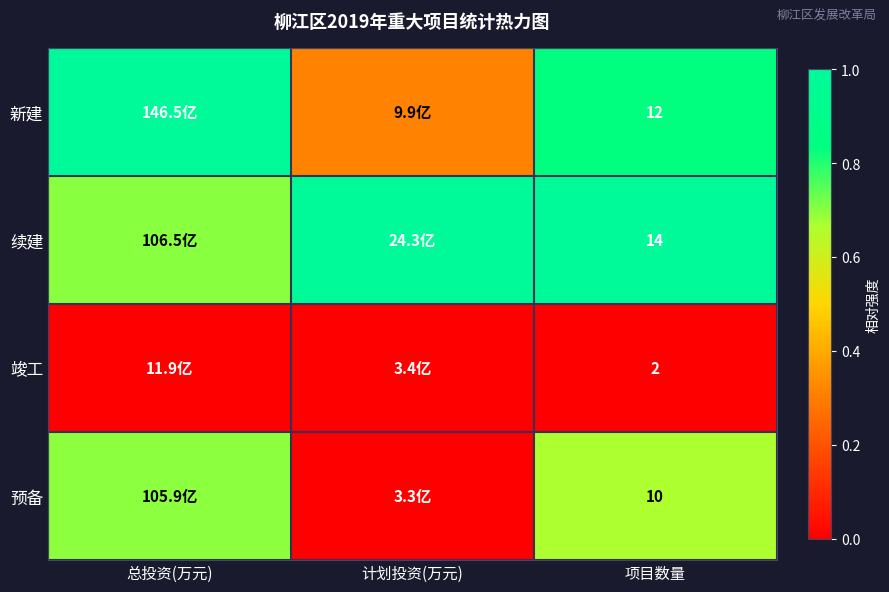

At 项目数量, list the series in order from smallest to largest.

竣工, 预备, 新建, 续建